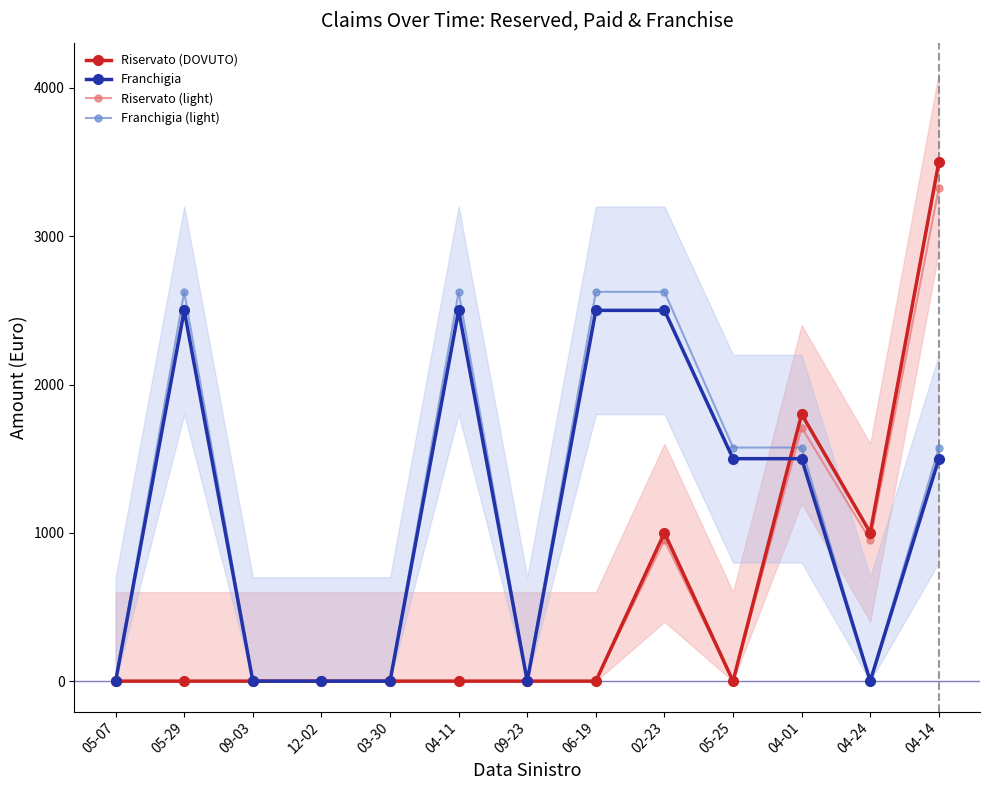

True or false: Franchigia (light) and Franchigia intersect in this chart.

False